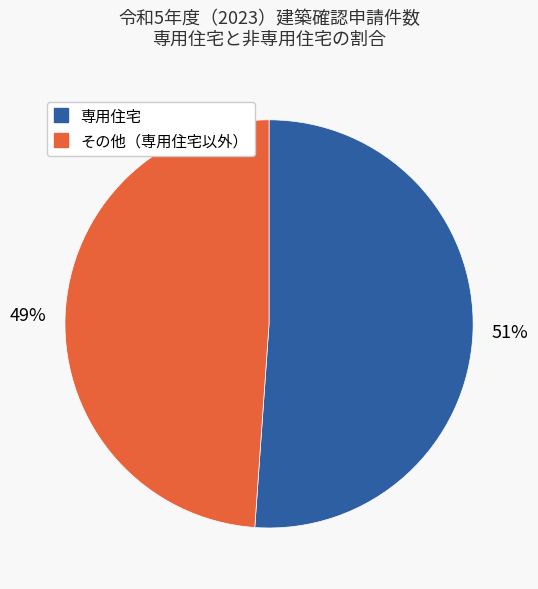

To the nearest percent, what is the average slice percentage?

50%